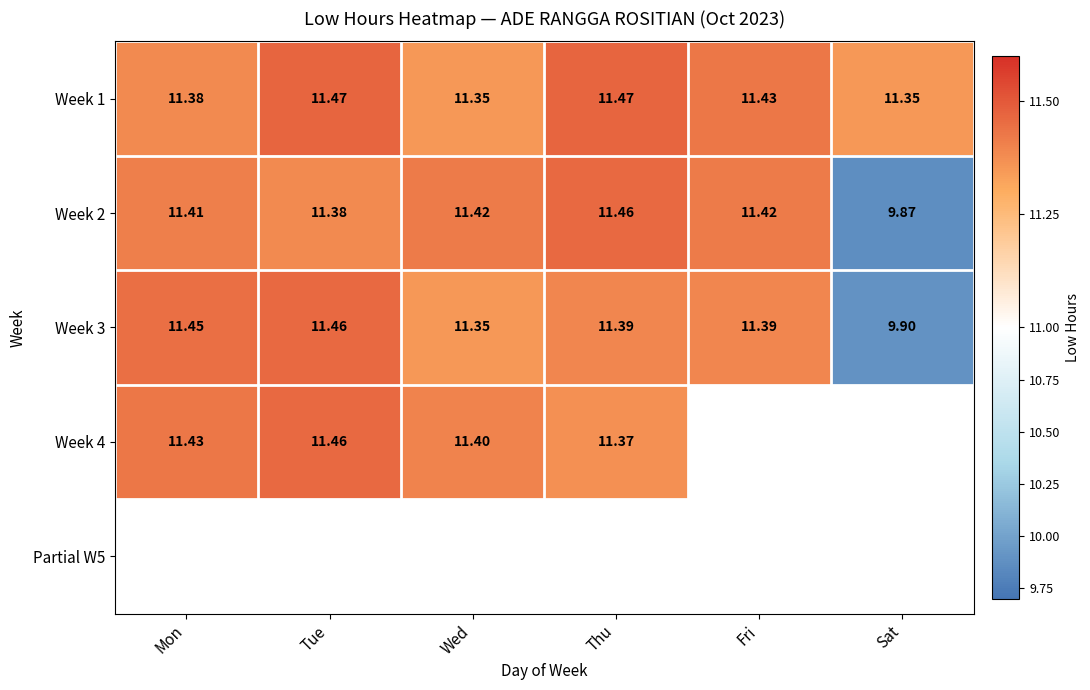

Where is Week 3 nearest to the value 10?

Sat